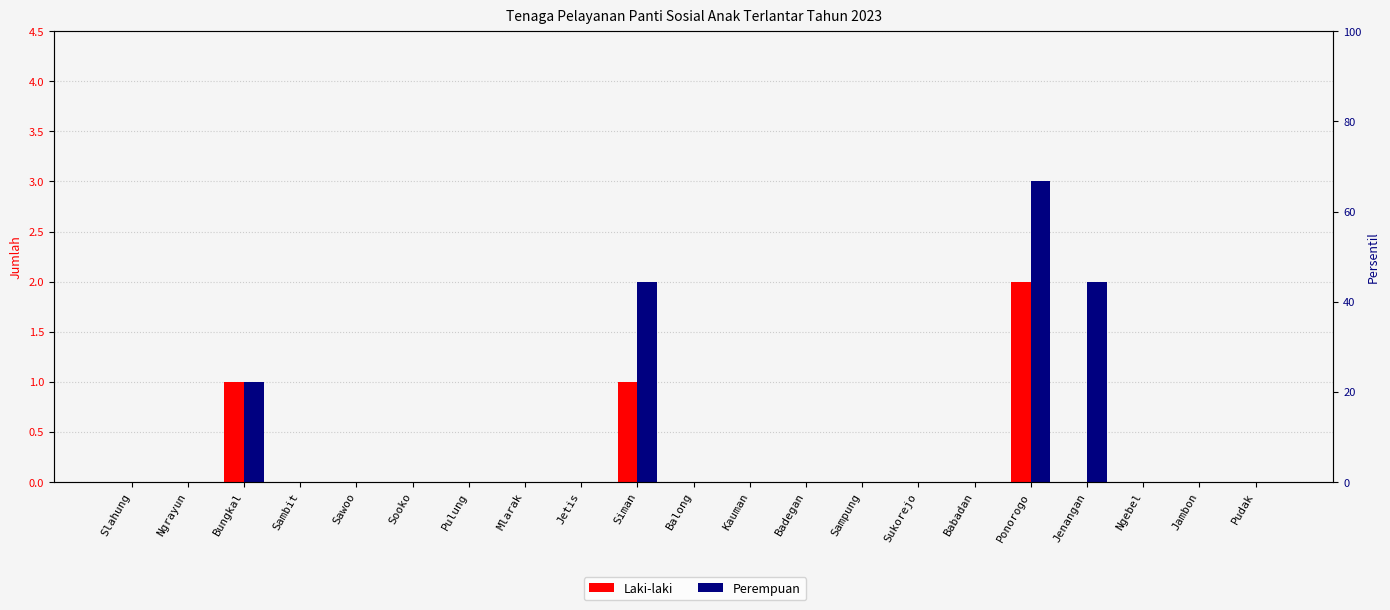

Is it true that Laki-laki equals 1 at Siman?

False